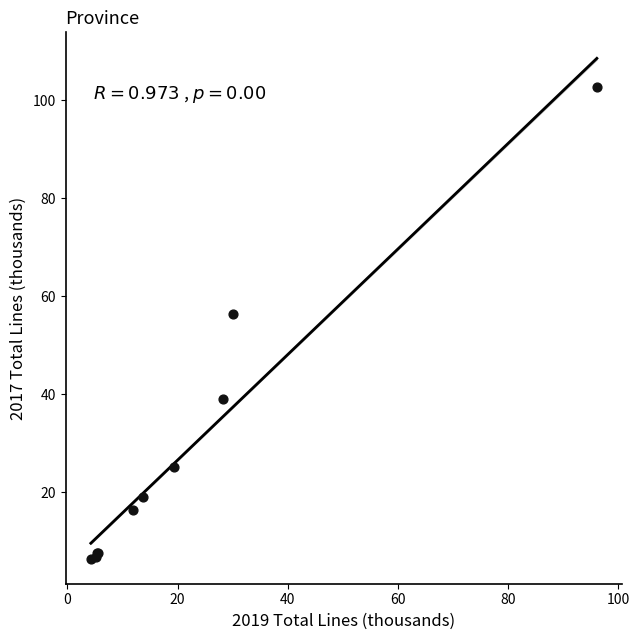

What Y value in the scatter plot is closest to 54?

56.4